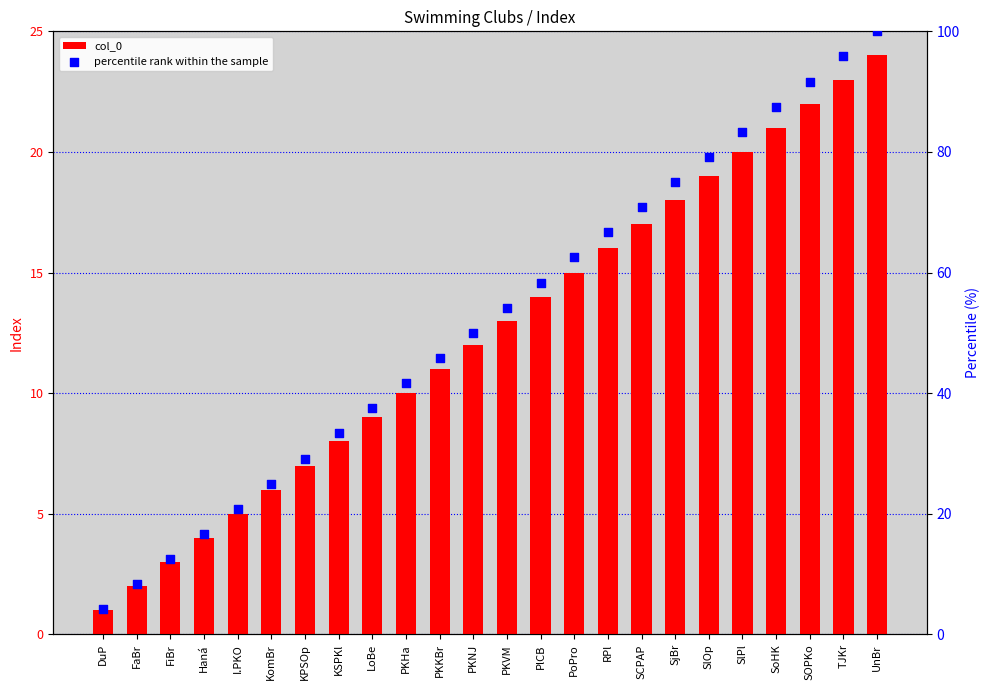

At which category is the sum across all series the highest?

UnBr